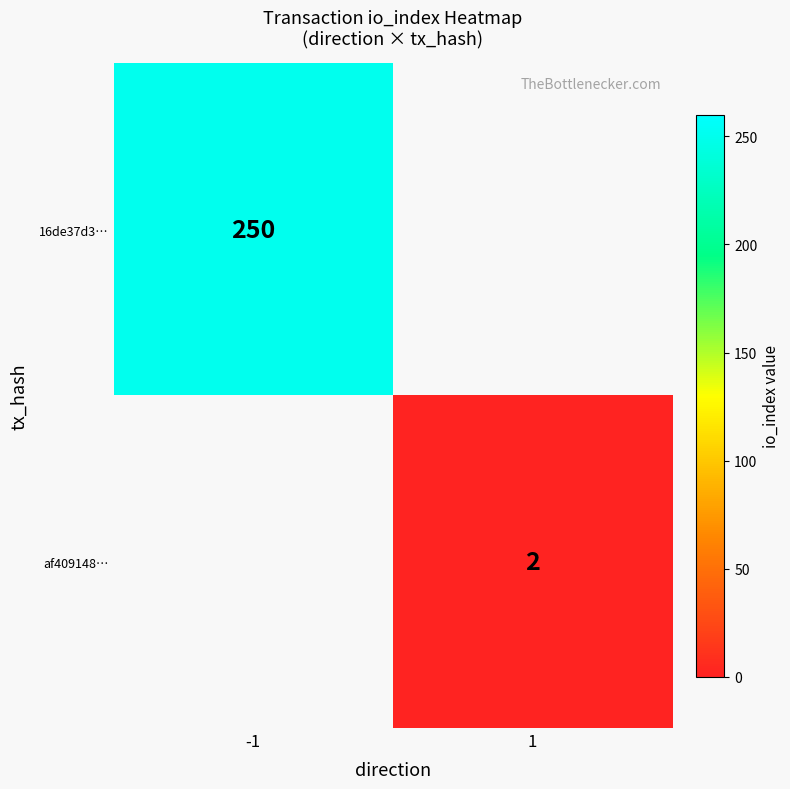

Which label corresponds to the smallest value in the chart?

1